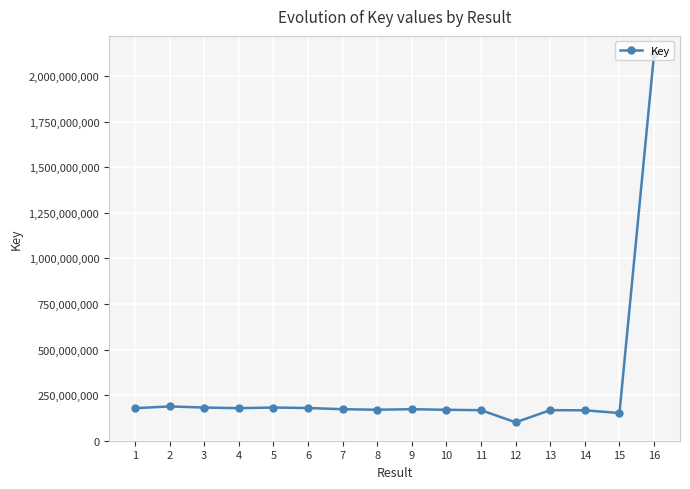

The value at 10 is 169542363. True or false?

True